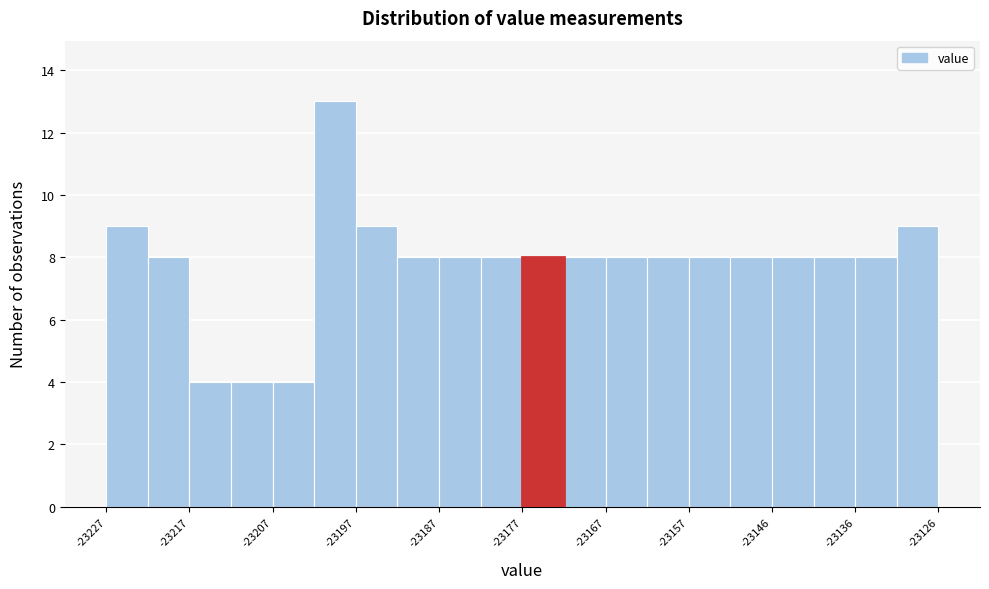

Read against the x-axis, roughly where is the centre of the tallest bar?

-23200